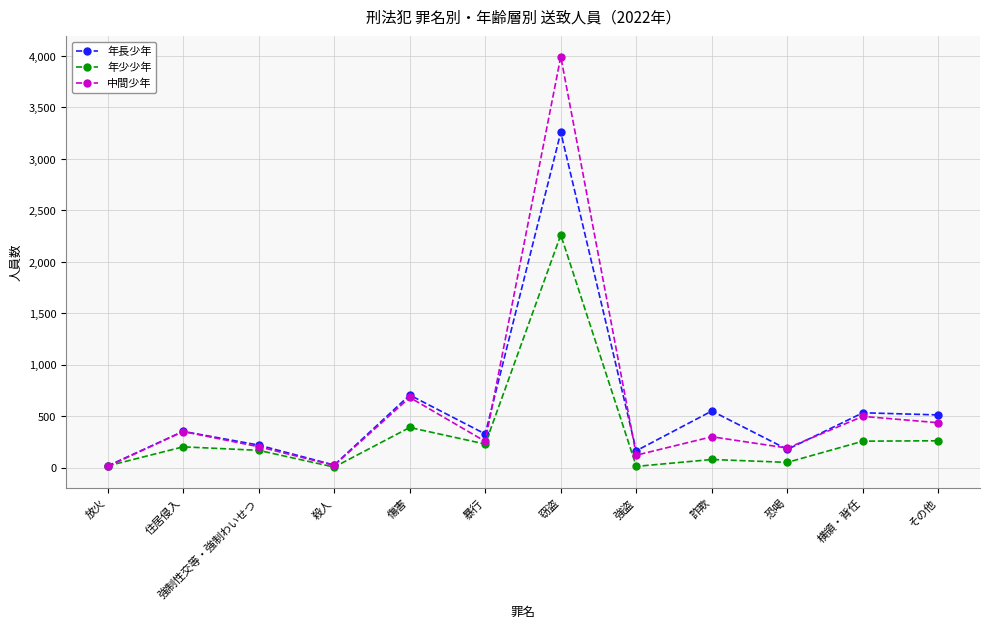

At which label is 中間少年 closest to 2002?

傷害